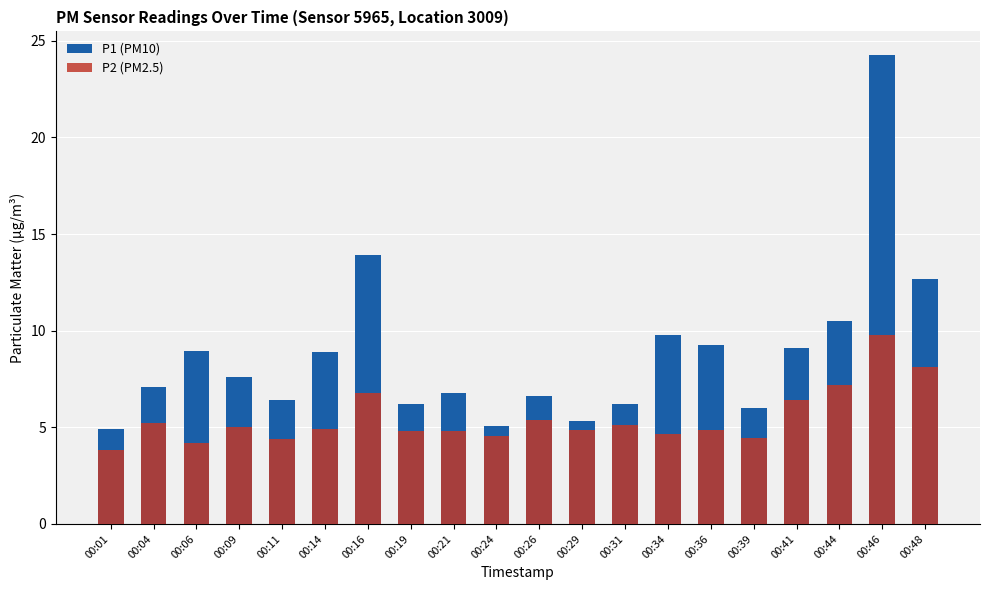

Which series changed the most between 00:04 and 00:31?

P1 (PM10)